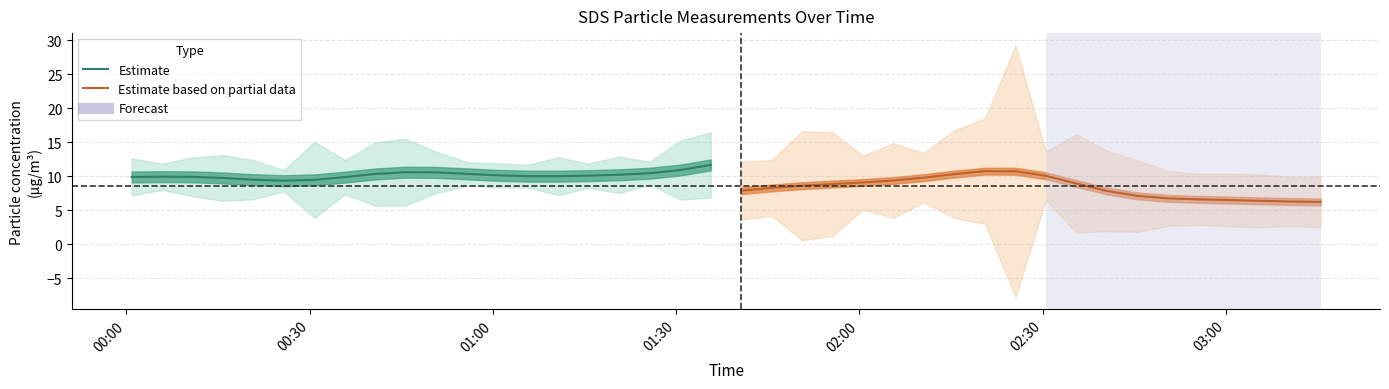

How many values in the Estimate based on partial data series are below 8?

9